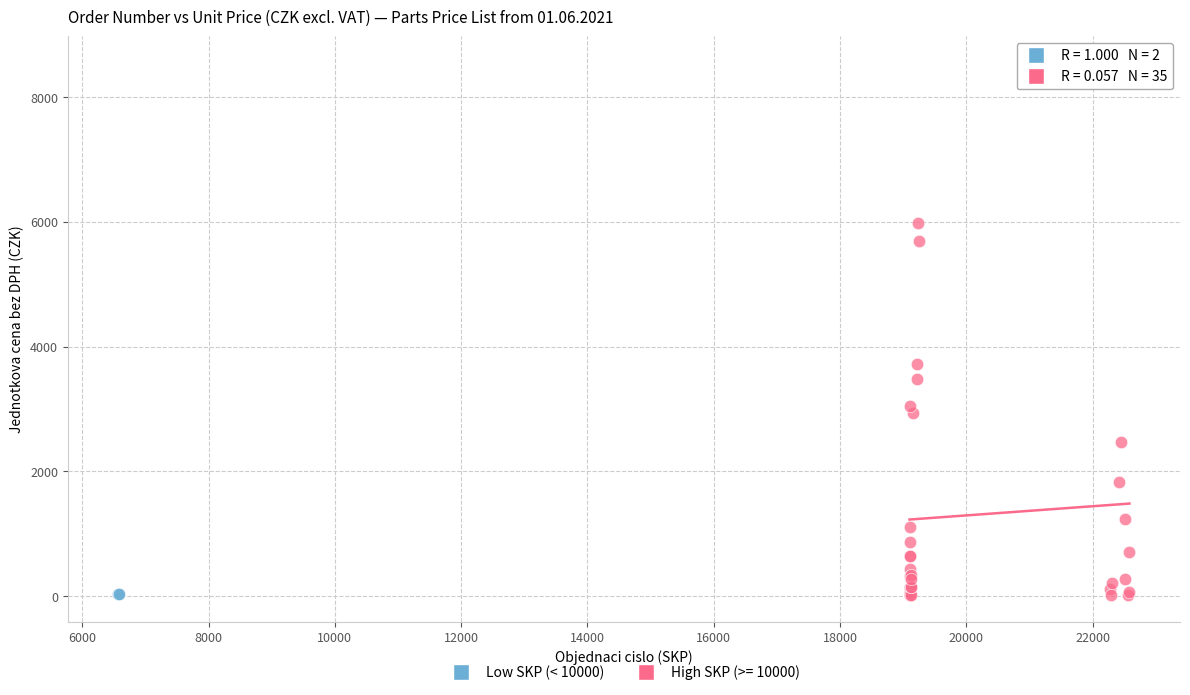

What are all the series names shown in the legend?

Low SKP (< 10000), High SKP (>= 10000)